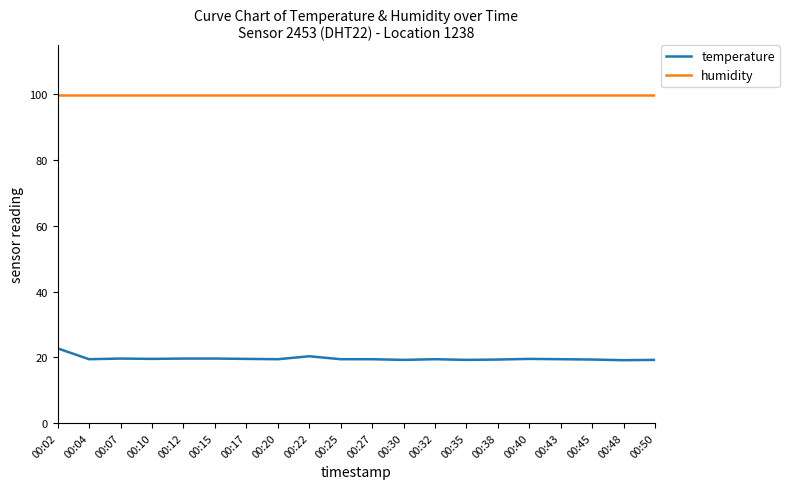

What is the greatest value displayed?

99.9